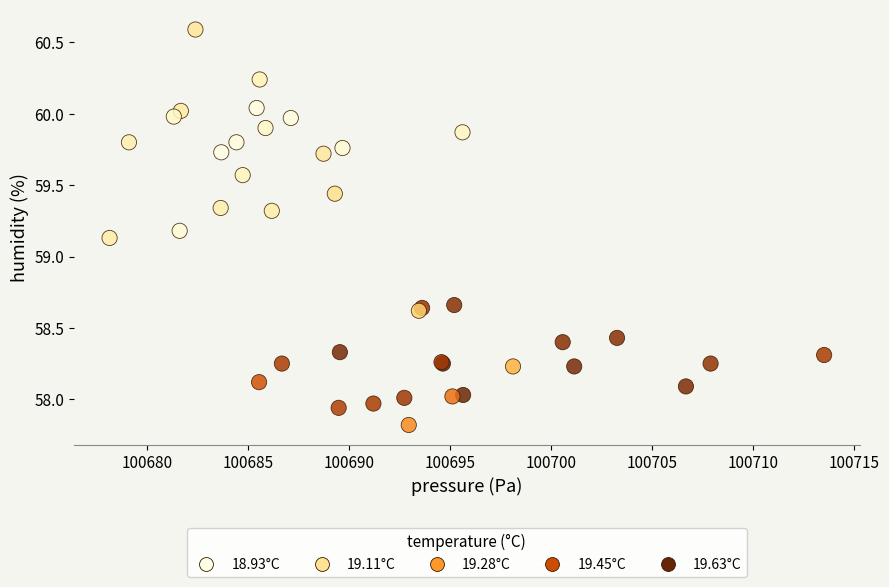

What Y value in the scatter plot is closest to 59?

59.1